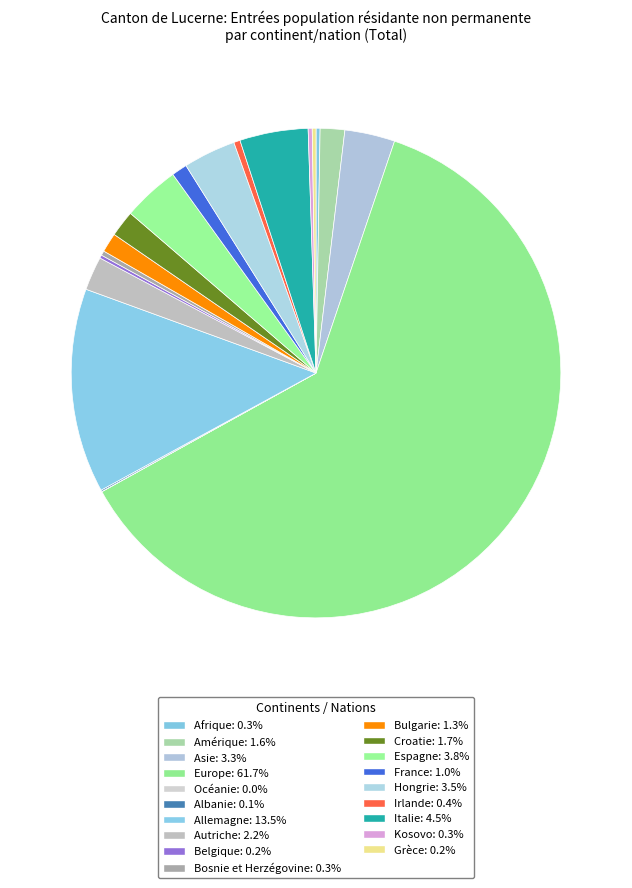

The Allemagne slice represents 13% of the pie. True or false?

True